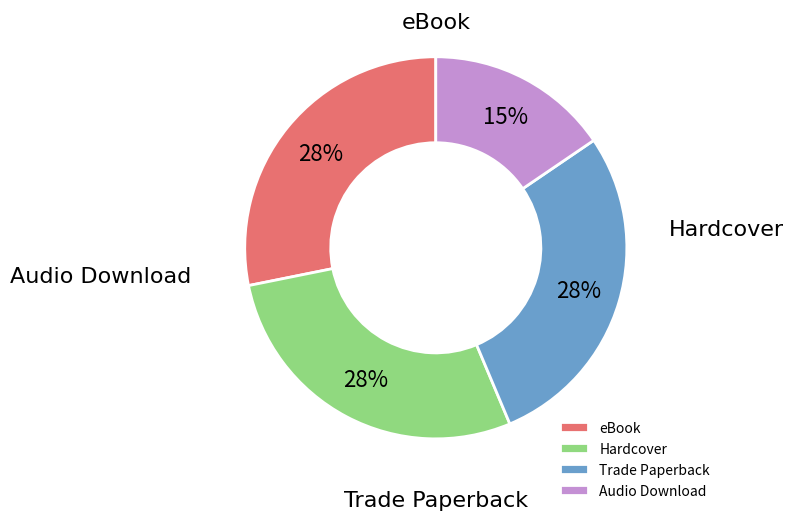

Count the number of slices in the pie.

4